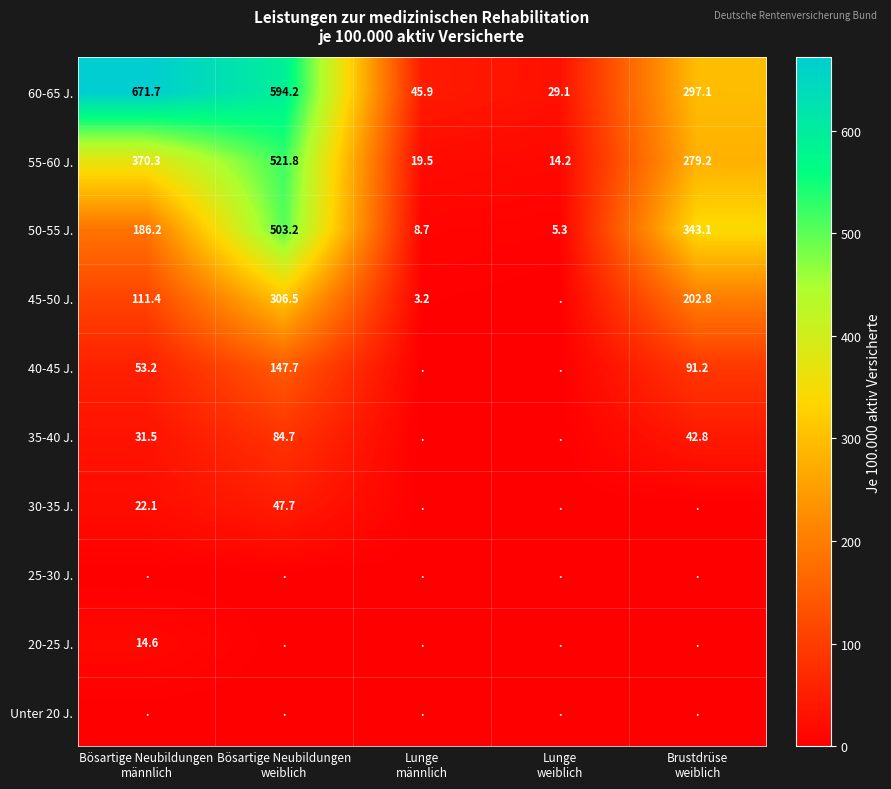

What is the spread (max minus min) of values at Bösartige Neubildungen
männlich?

671.7